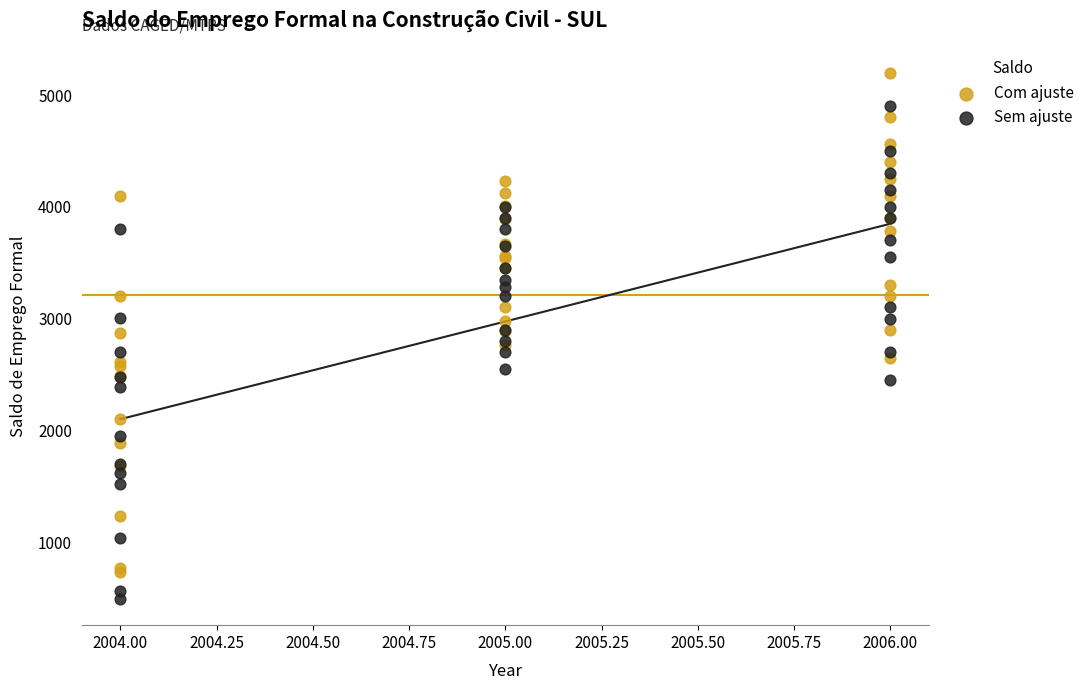

Which series reaches the minimum Y coordinate?

Sem ajuste